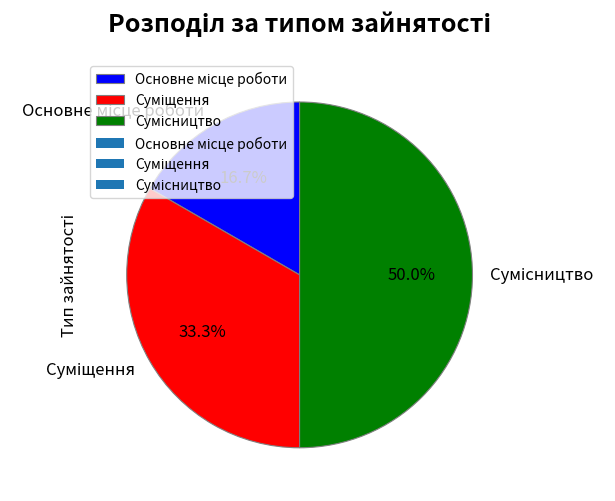

Does Основне місце роботи represent more than half of the total?

No